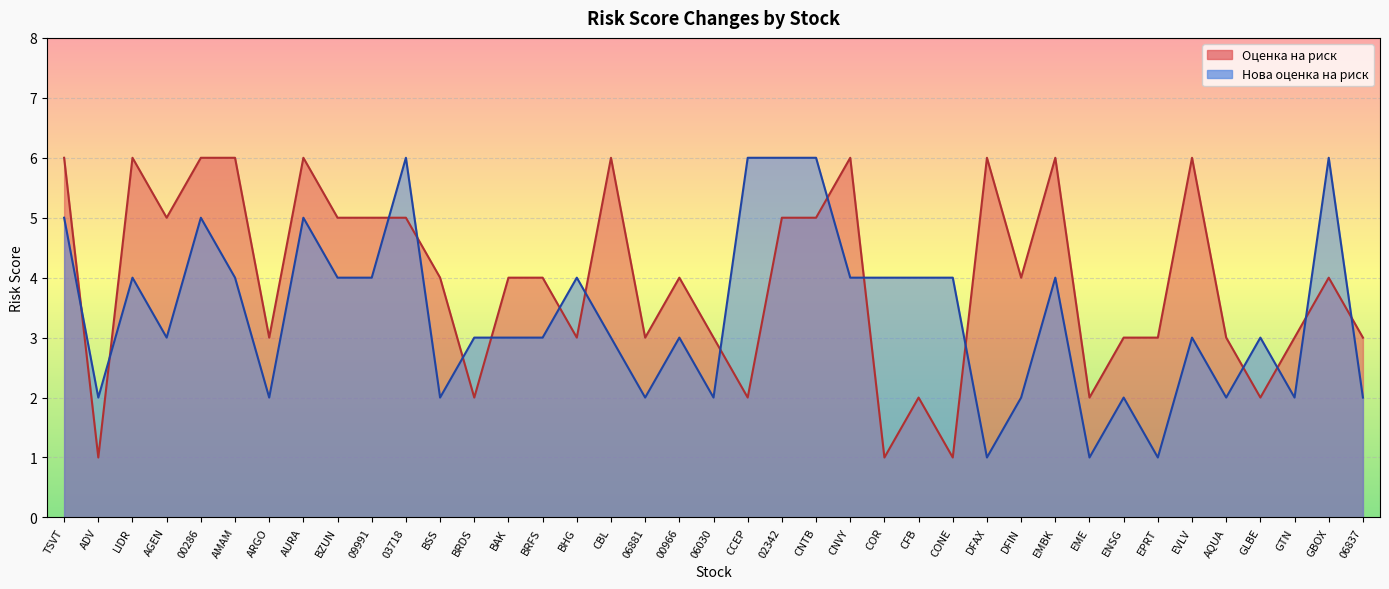

In Оценка на риск, how many points are higher than both neighbors (excluding endpoints)?

10